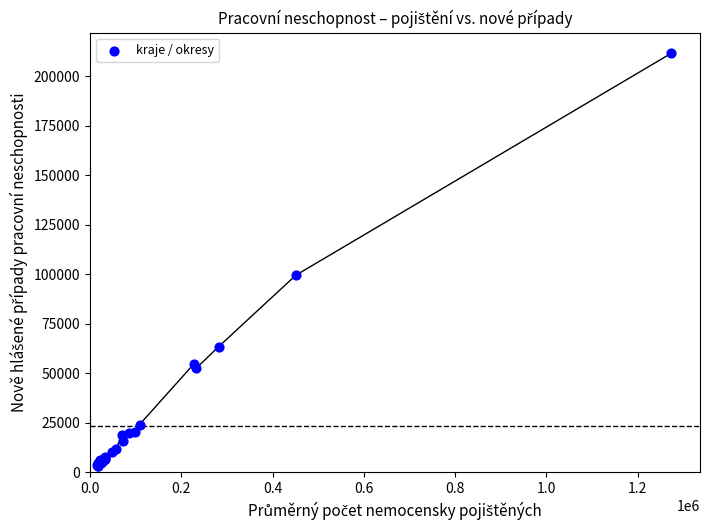

What Y value in the scatter plot is closest to 107554?

99601